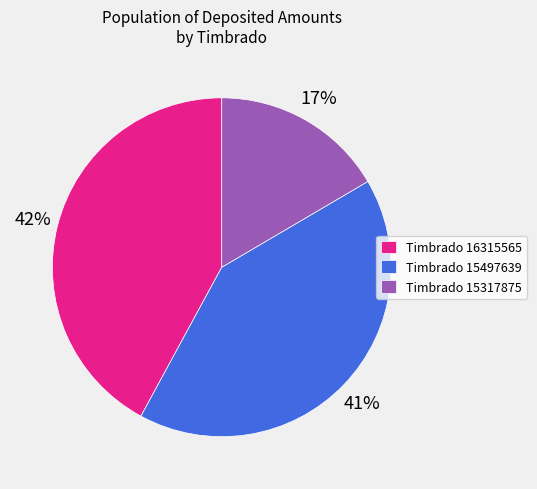

Count the number of slices in the pie.

3